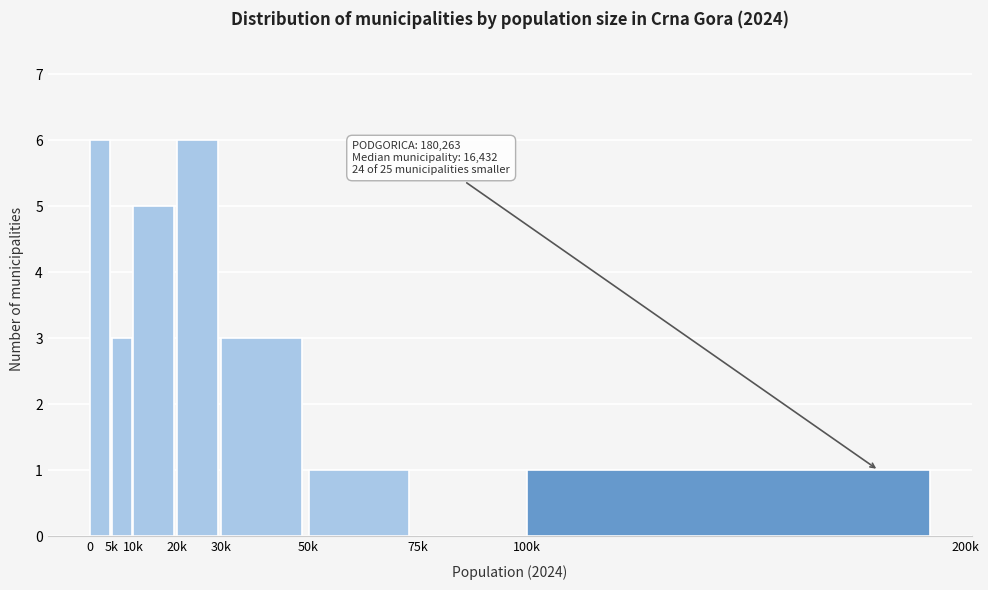

Reading left to right, transcribe all the data shown in this chart.

0=6	5k=3	10k=5	20k=6	30k=3	50k=1	75k=0	100k=1